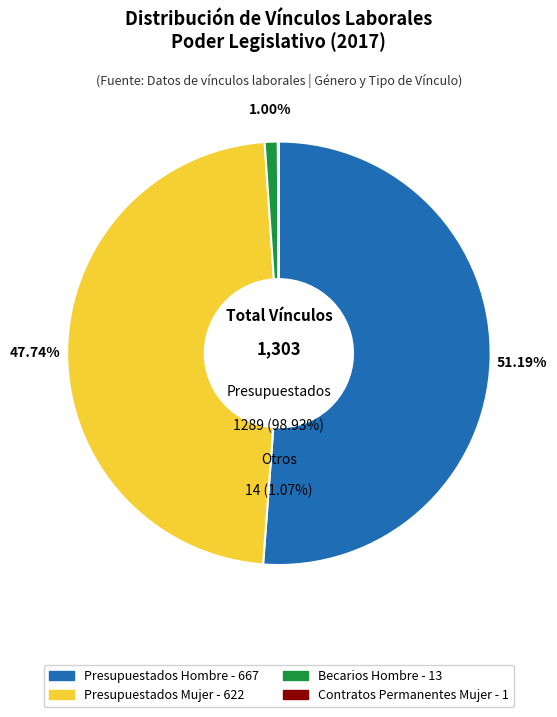

Which category accounts for the majority?

Poder Legislativo - Presupuestados Hombre